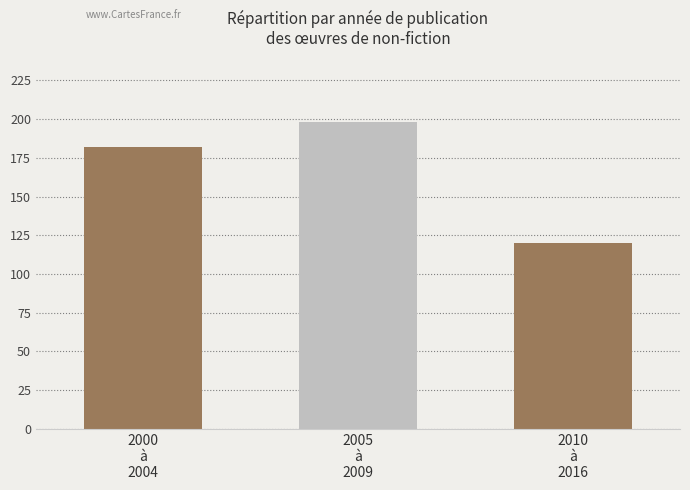

How many values are below 182?

1